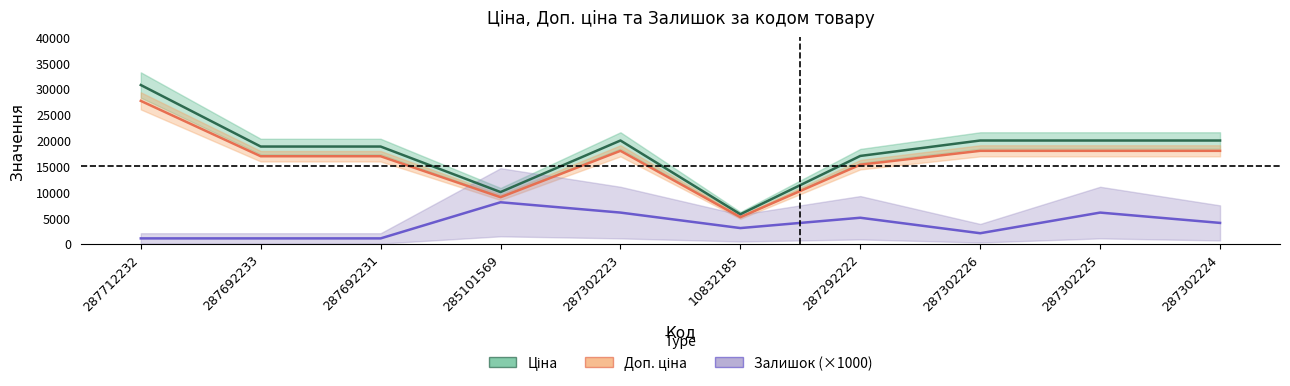

What is the maximum value for Залишок?

8000.0